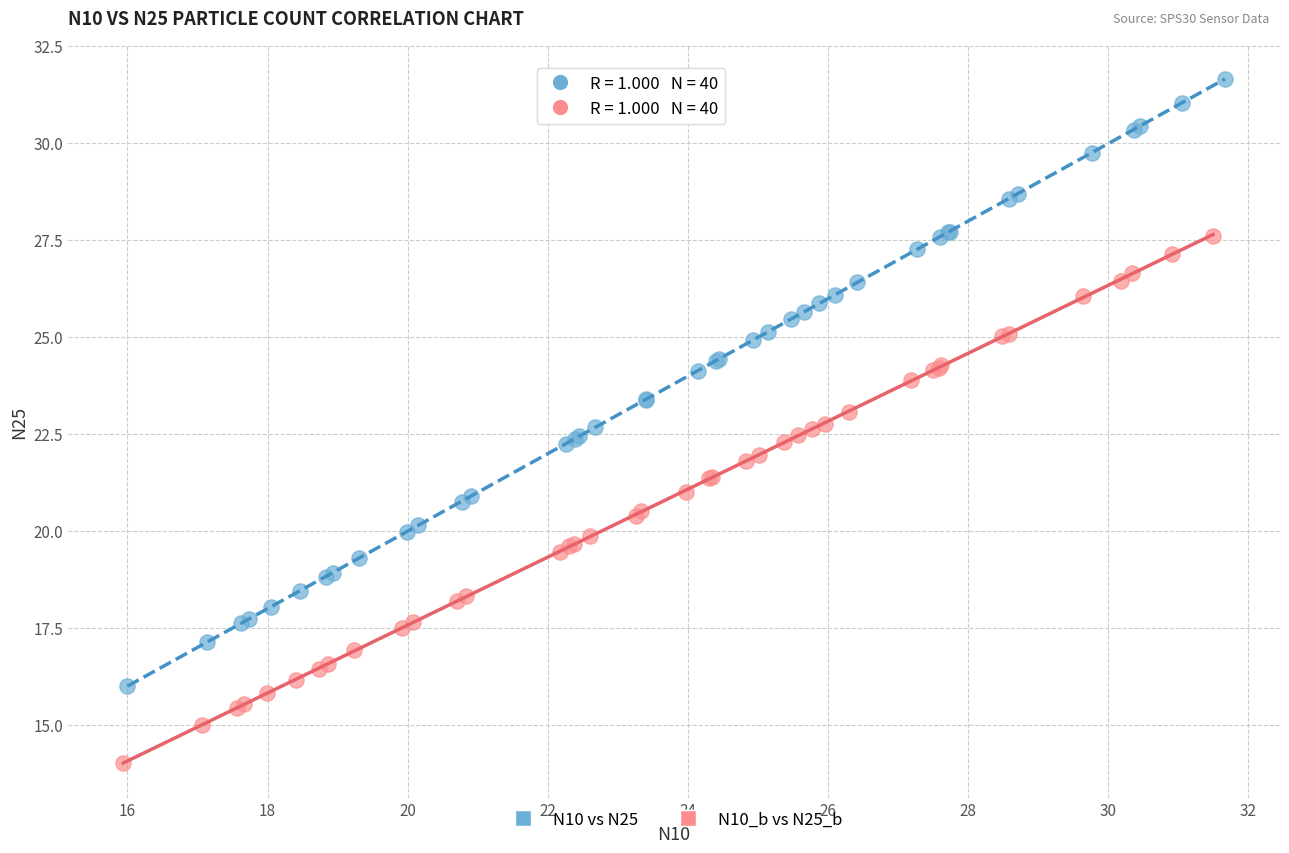

Which series contains the highest Y value?

N10 vs N25